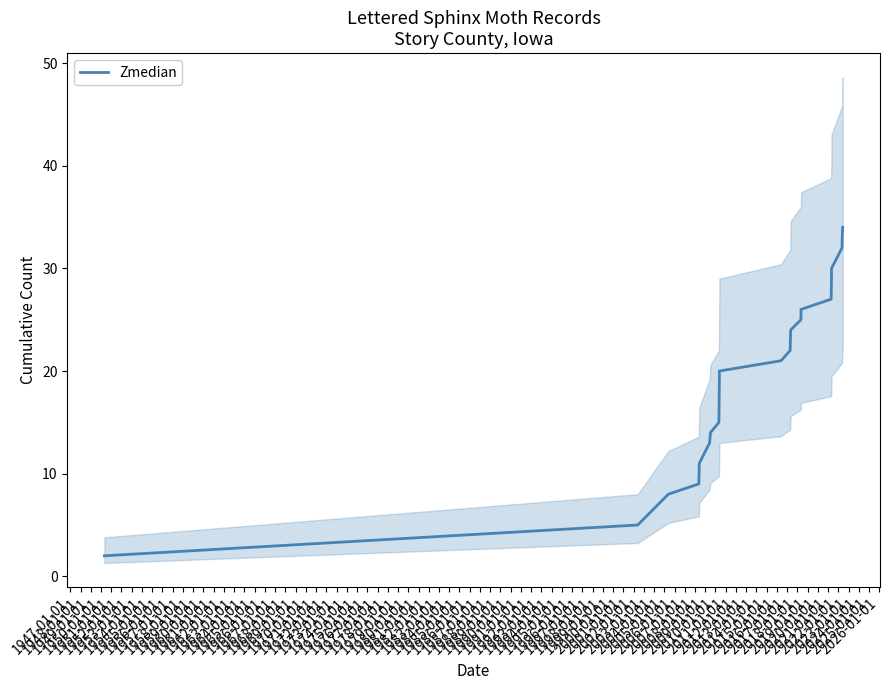

What is the average value?

20